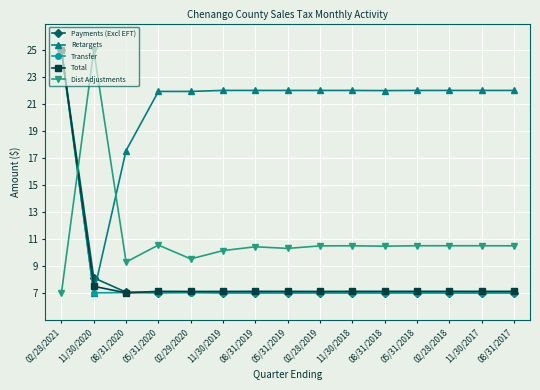

Where is Payments (Excl EFT) nearest to the value 16?

11/30/2020